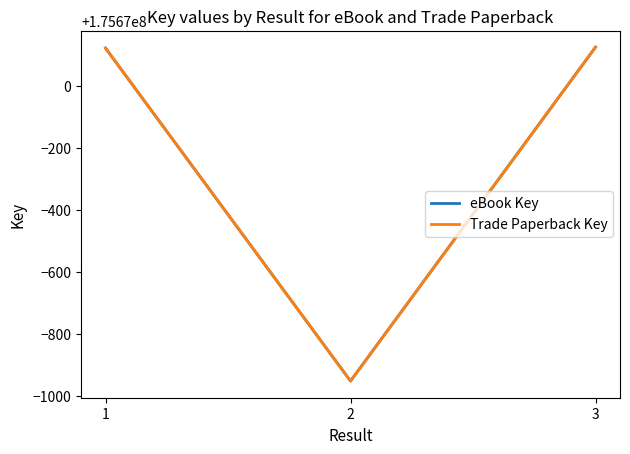

Is this an area chart (filled region under the line)?

No